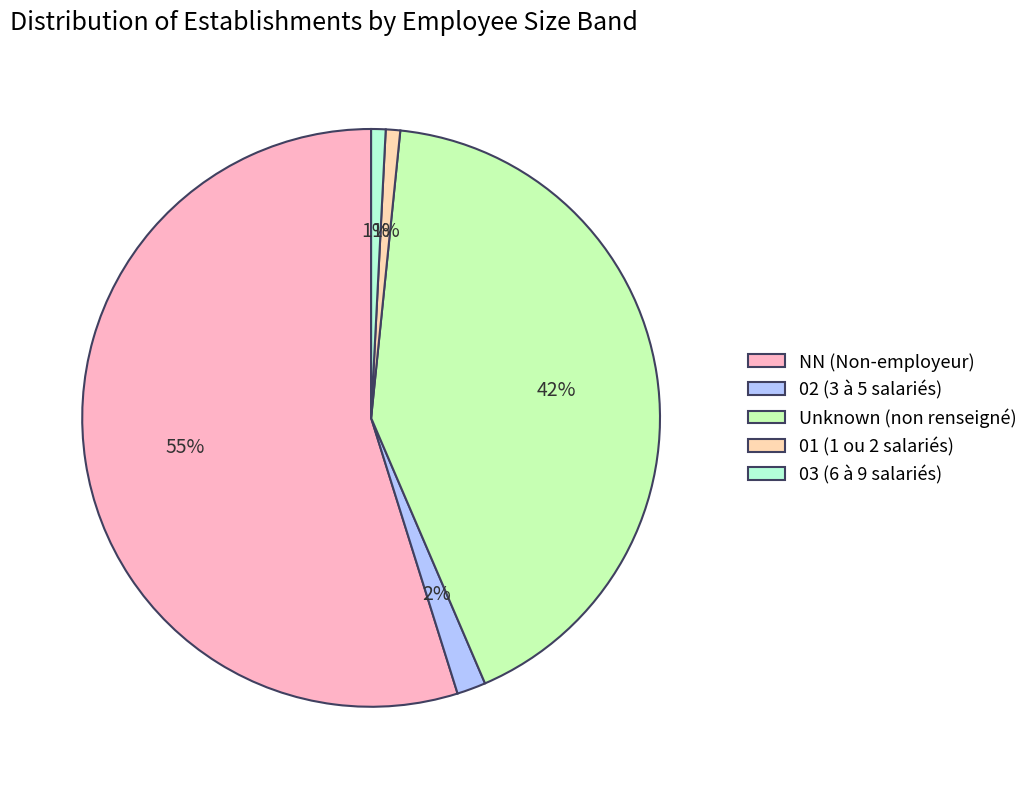

Does any single category account for the majority?

Yes